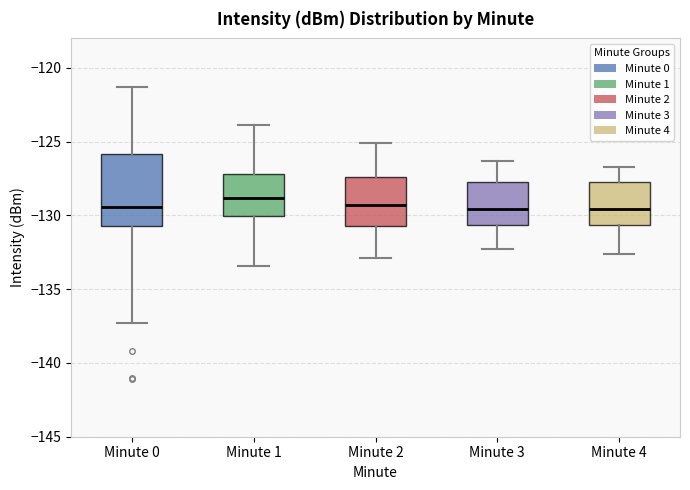

Reading left to right, transcribe this box plot: for each box, give where its median line is, the range the box spans, and where its two whiskers end, as read against the y-axis. The values are not printed on the chart, so give them approximately, as read against the axis.

Minute 0: median -129.5, box -130.5 to -126.0, whiskers -137.5 to -121.5
Minute 1: median -129.0, box -130.0 to -127.0, whiskers -133.5 to -124.0
Minute 2: median -129.5, box -130.5 to -127.5, whiskers -133.0 to -125.0
Minute 3: median -129.5, box -130.5 to -127.5, whiskers -132.5 to -126.5
Minute 4: median -129.5, box -130.5 to -127.5, whiskers -132.5 to -126.5